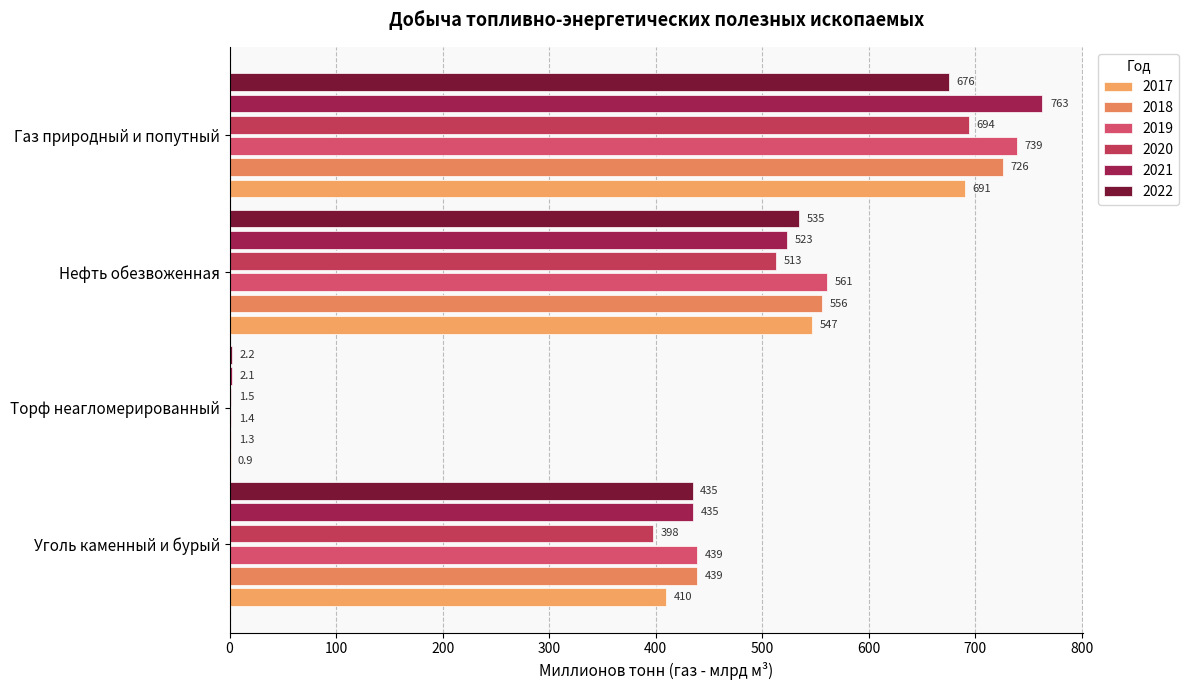

What position from the left is Торф неагломерированный?

2